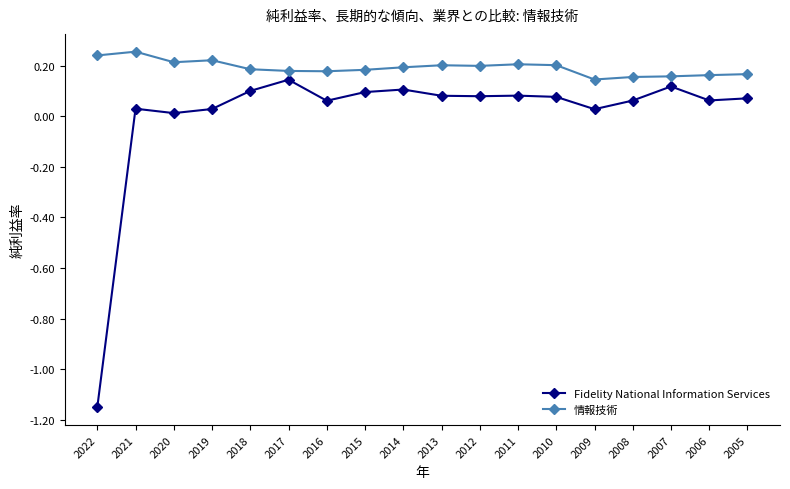

Which series has the widest spread of values?

Fidelity National Information Services